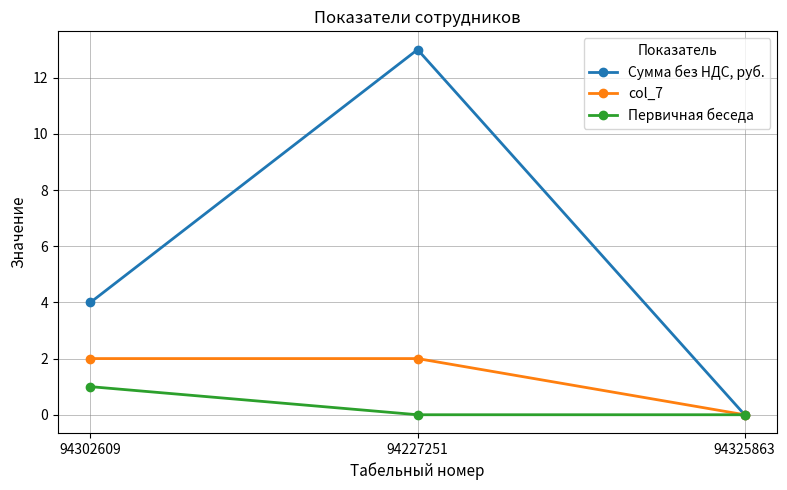

Which series has the widest spread of values?

Сумма без НДС, руб.